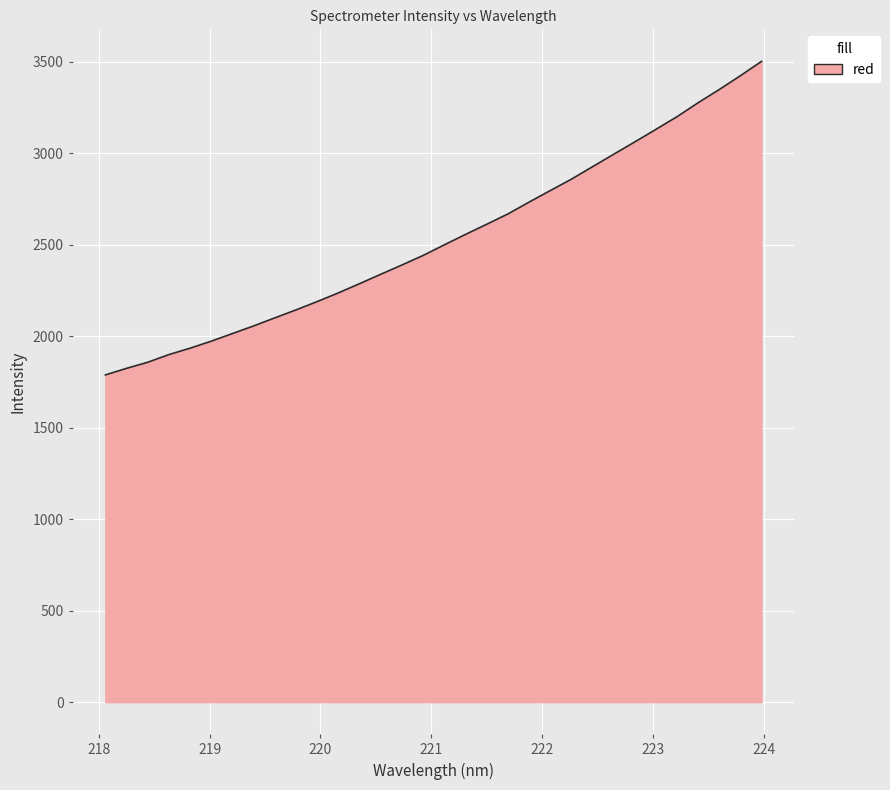

What is the smallest value displayed?

1788.3